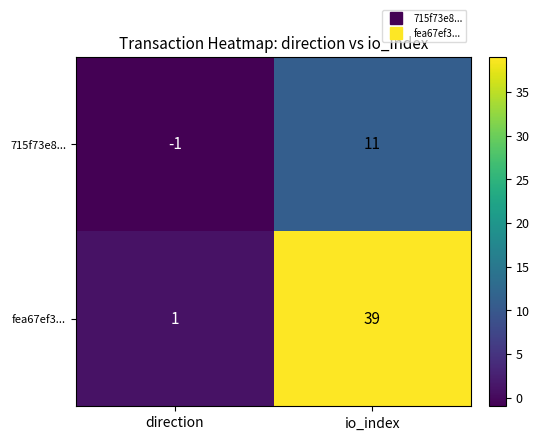

Which category has the highest value across all series?

io_index